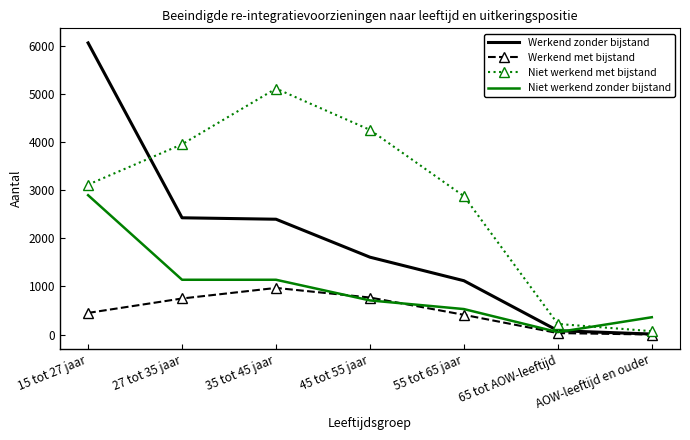

True or false: Niet werkend zonder bijstand has a value of 360 at AOW-leeftijd en ouder.

True